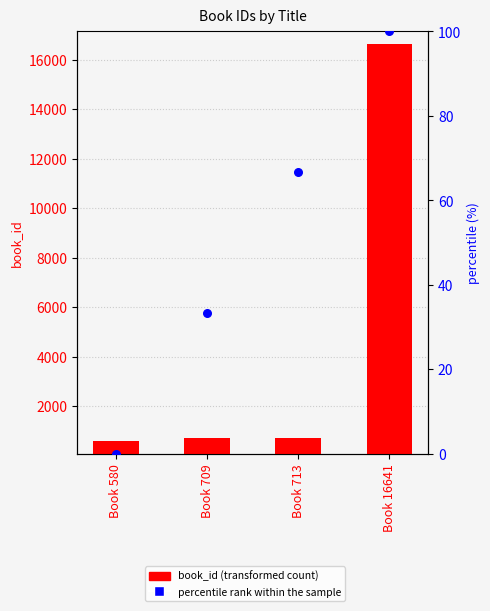

Which series reaches the minimum Y coordinate?

percentile rank within the sample